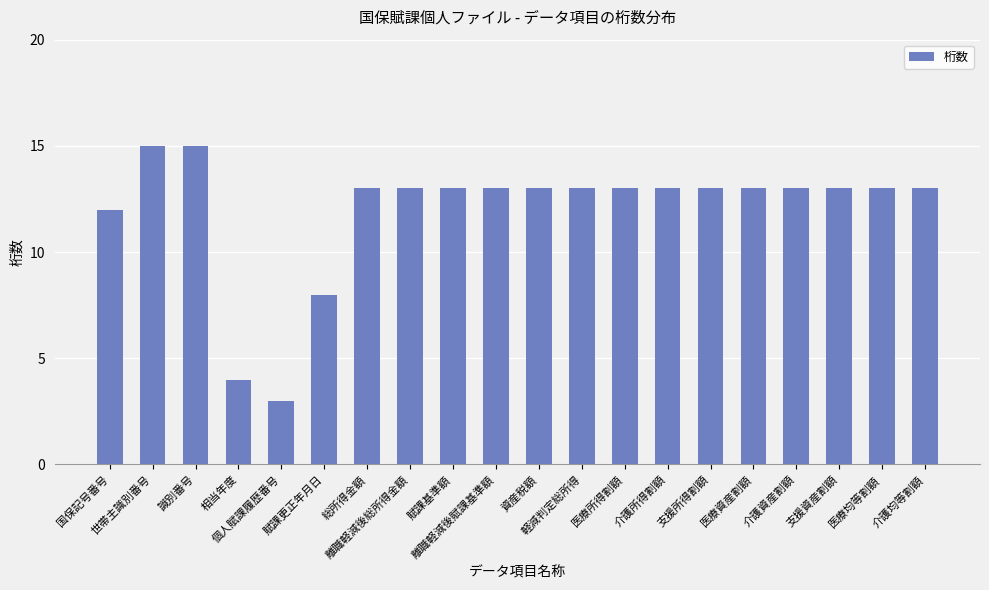

Are the bars grouped side by side (vs. stacked)?

No